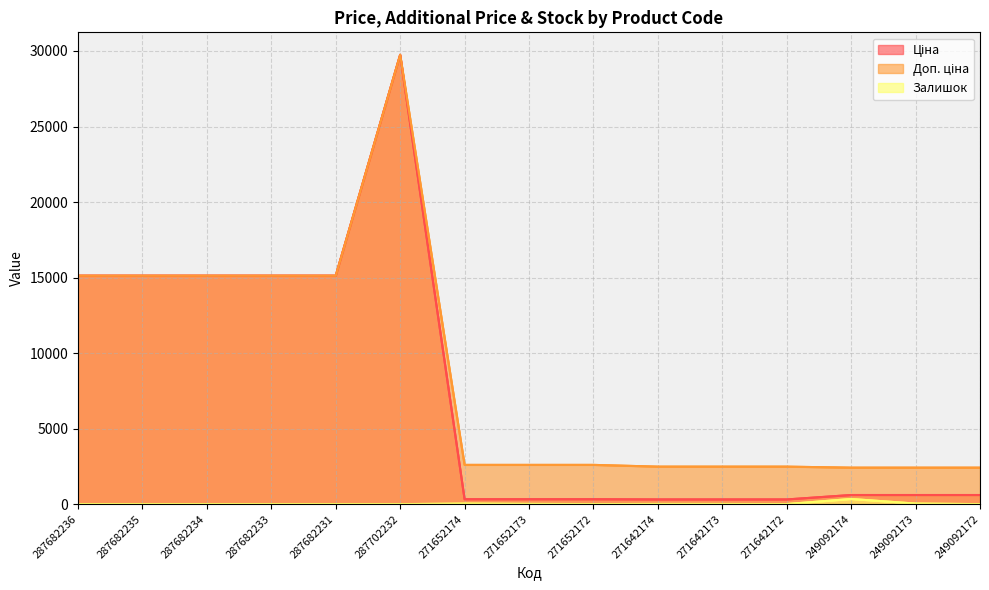

What is the difference between the Ціна values at 287682233 and 271652173?

14795.2